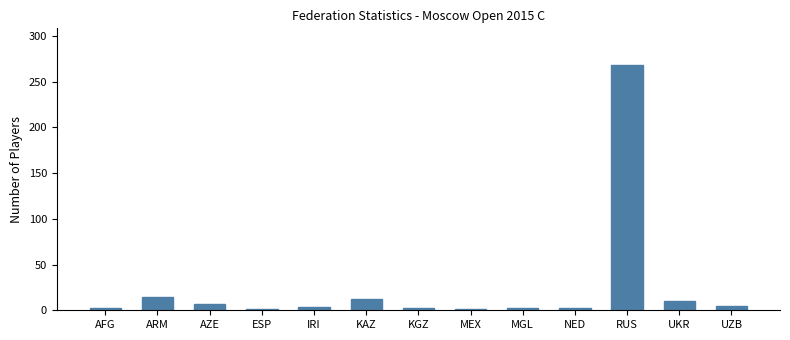

What is the label of the 4th bar from the right?

NED